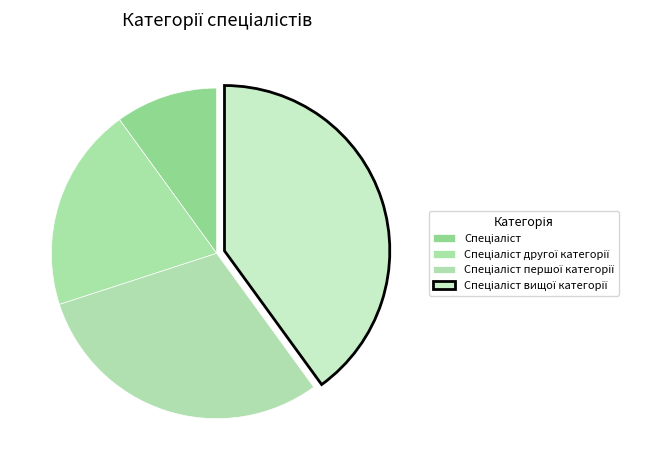

To the nearest percent, what percentage of the pie is Спеціаліст вищої категорії?

40%